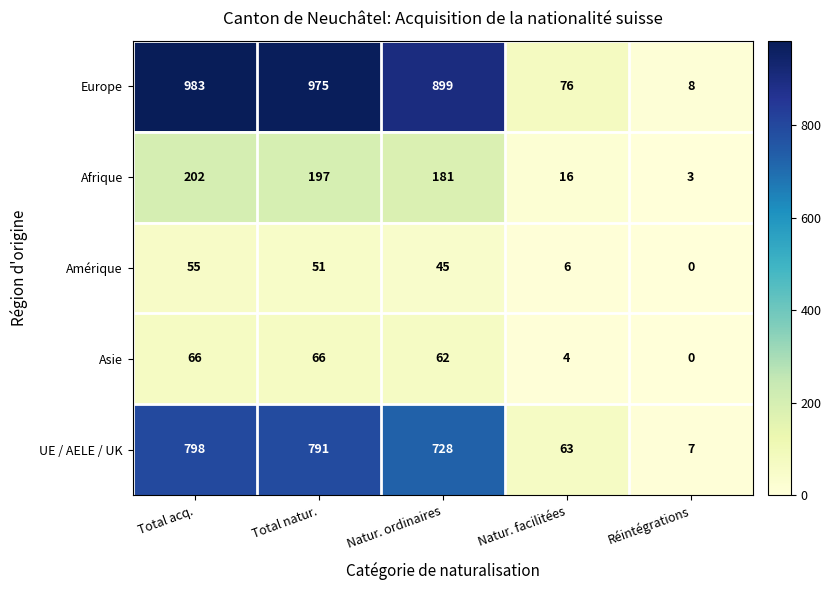

True or false: UE / AELE / UK has a value of 728 at Natur. ordinaires.

True